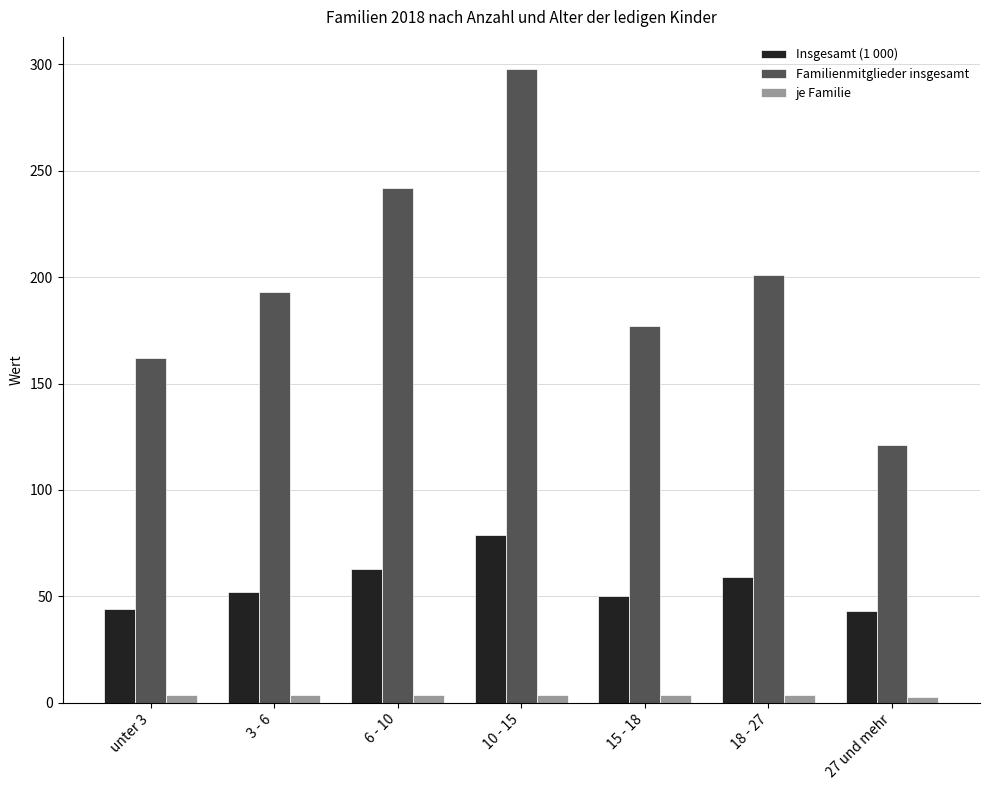

What value does the je Familie series have at unter 3?

3.7